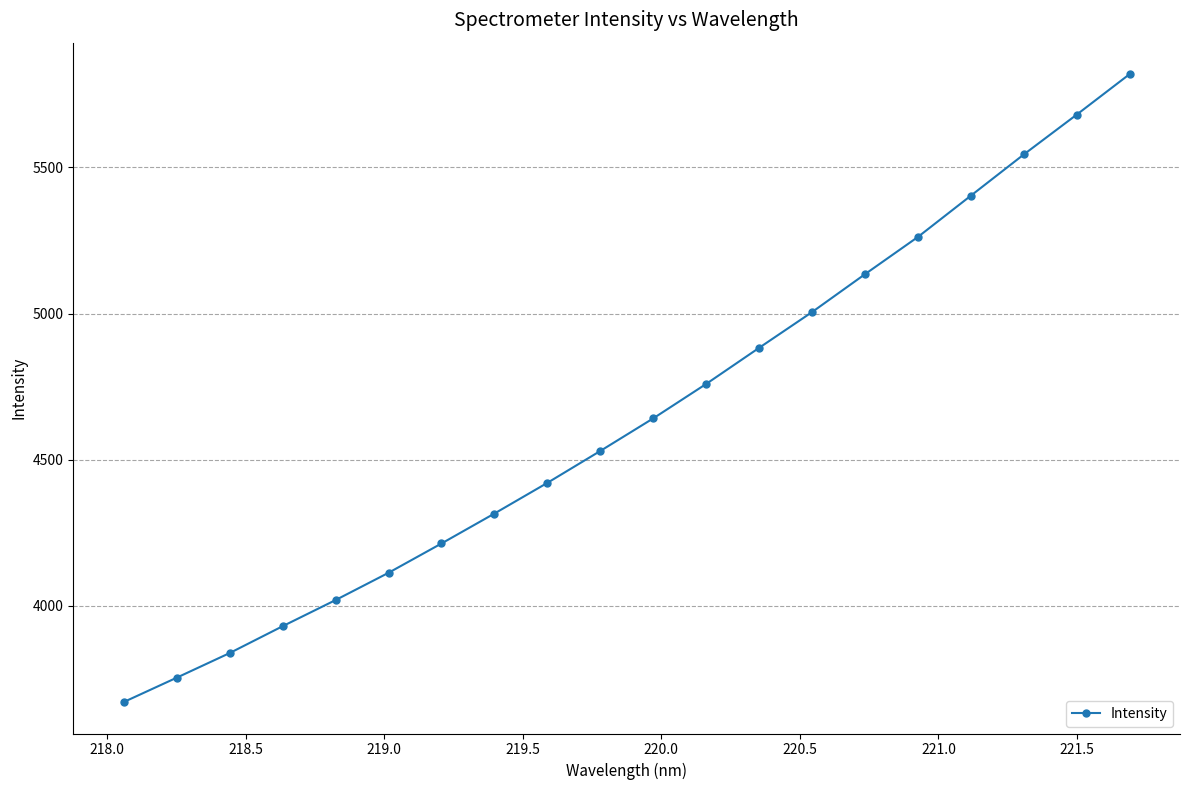

How many lines are shown in the chart?

1